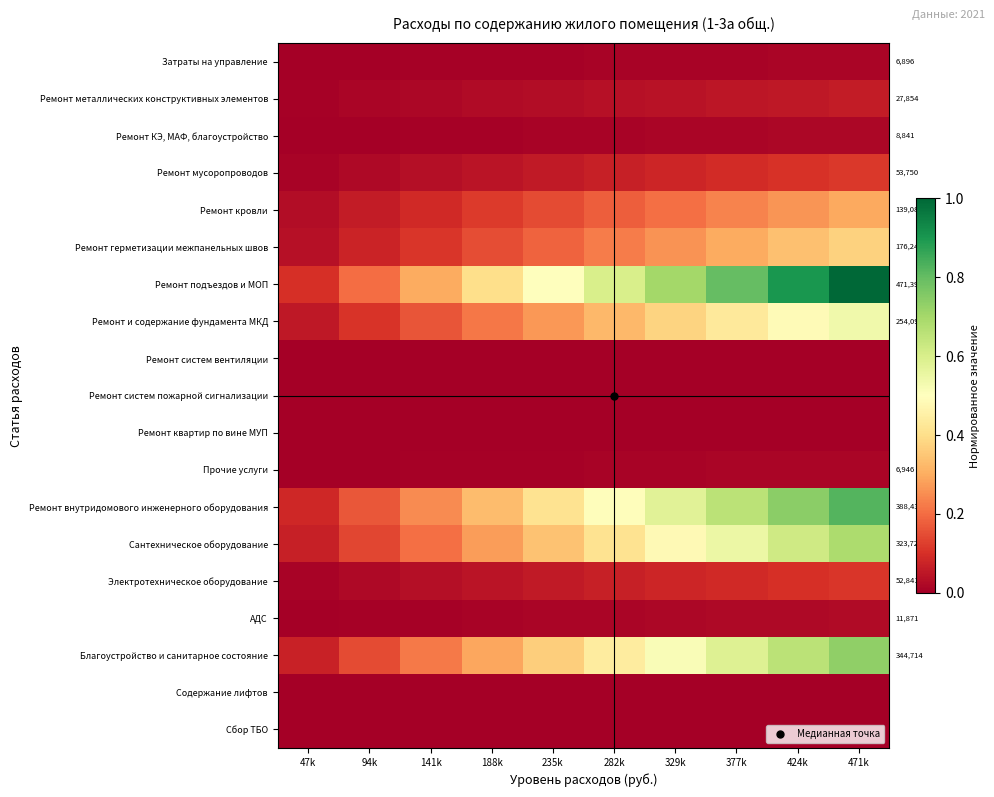

Is the value of Ремонт герметизации межпанельных швов at 235k greater than the value of Ремонт мусоропроводов at 235k?

Yes